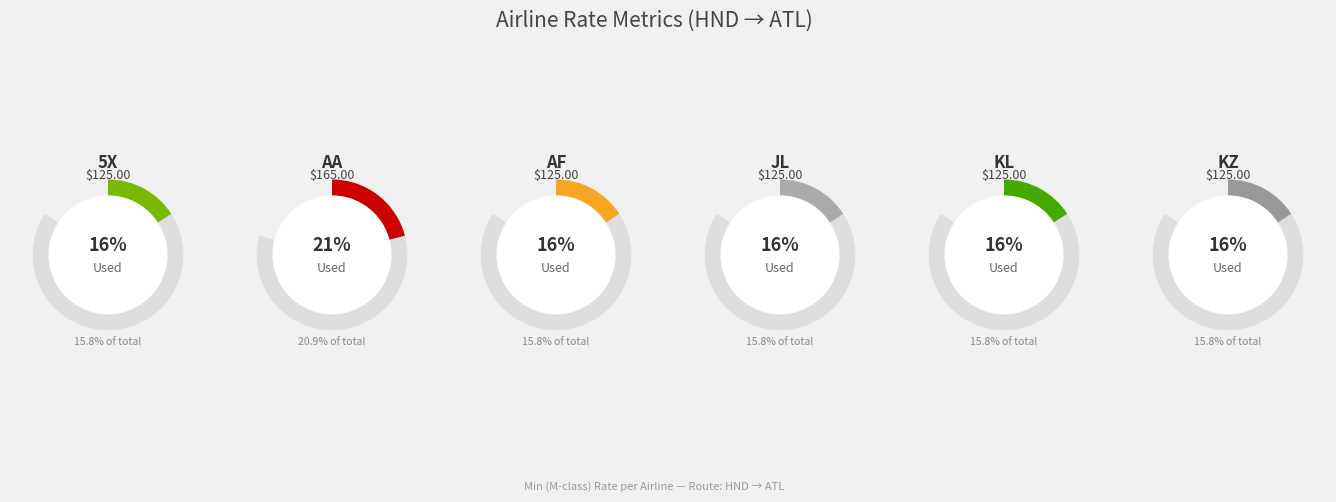

Count the number of slices in the pie.

6